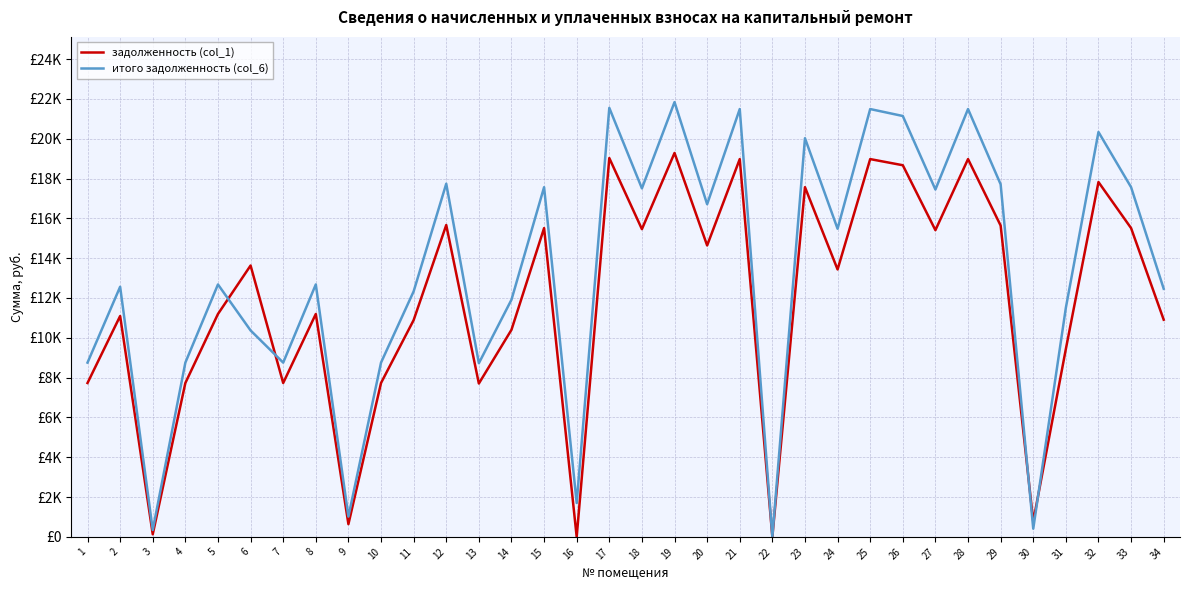

Is this an area chart (filled region under the line)?

No